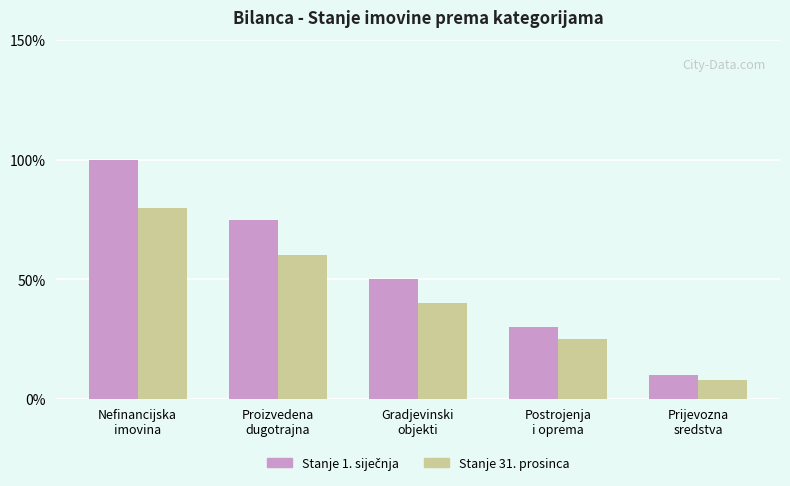

What is the greatest value displayed?

100